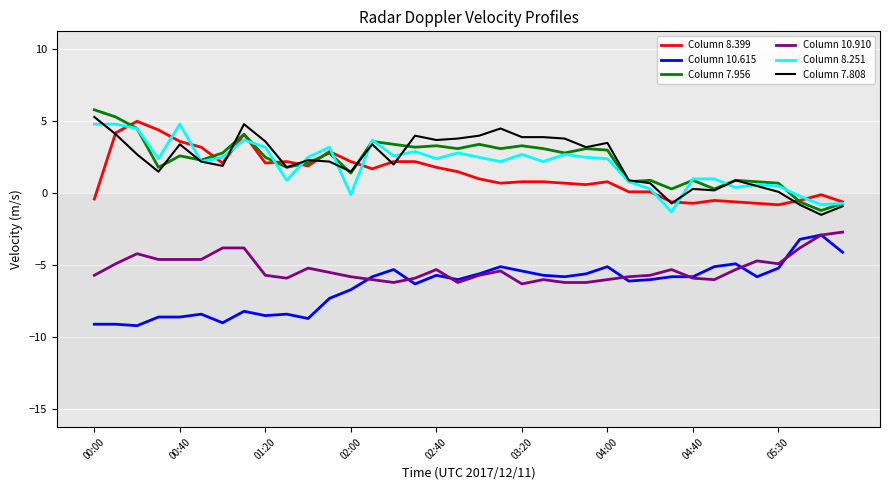

What is the sum of all Column 10.615 values?

-232.1